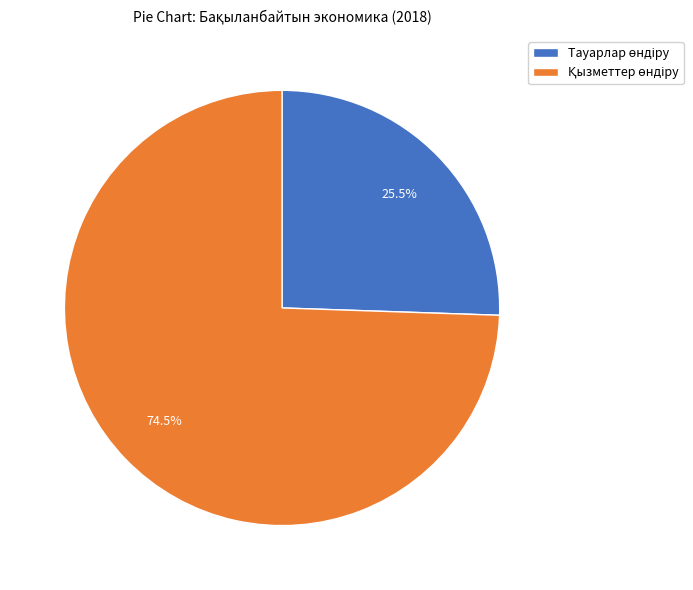

How many segments does this pie chart have?

2